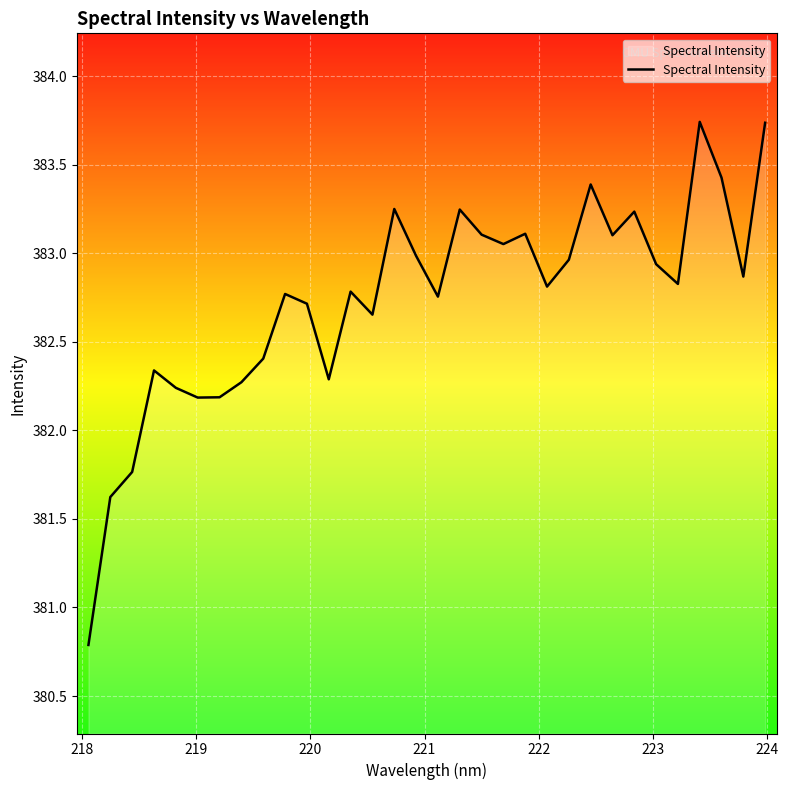

What is the minimum value shown in the chart?

380.8